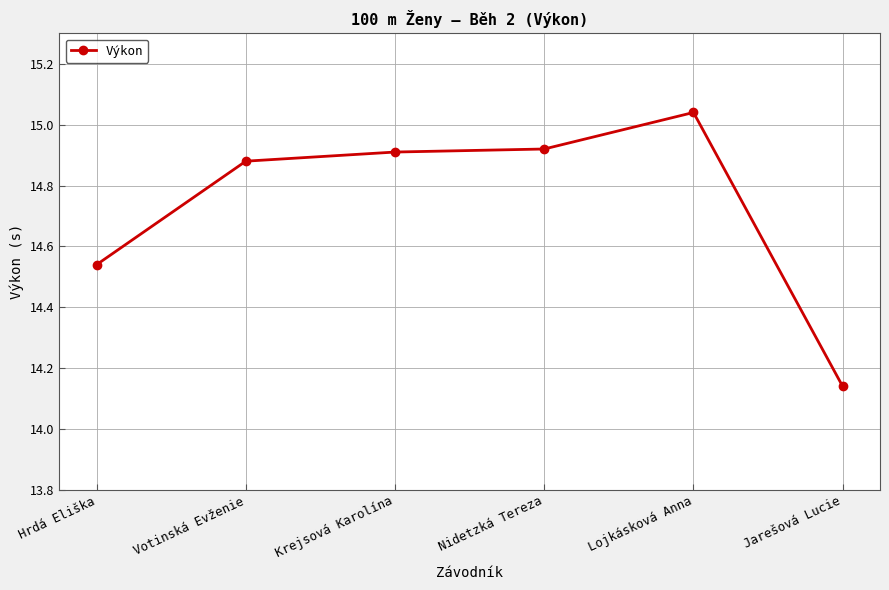

What is the sum of all values?

88.4